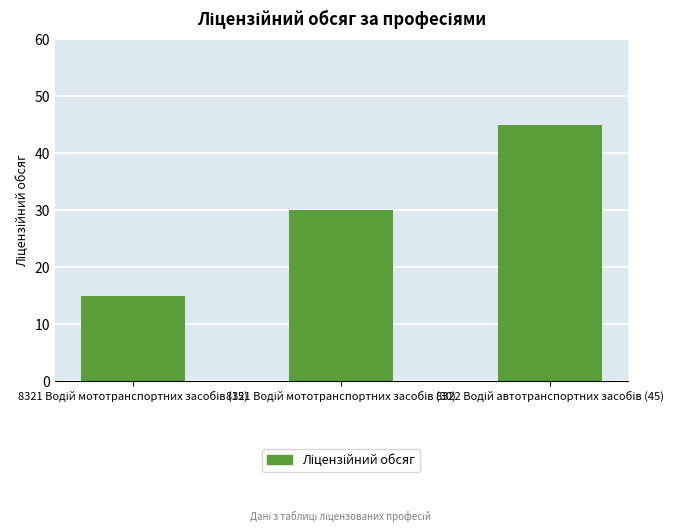

What is the greatest value displayed?

45